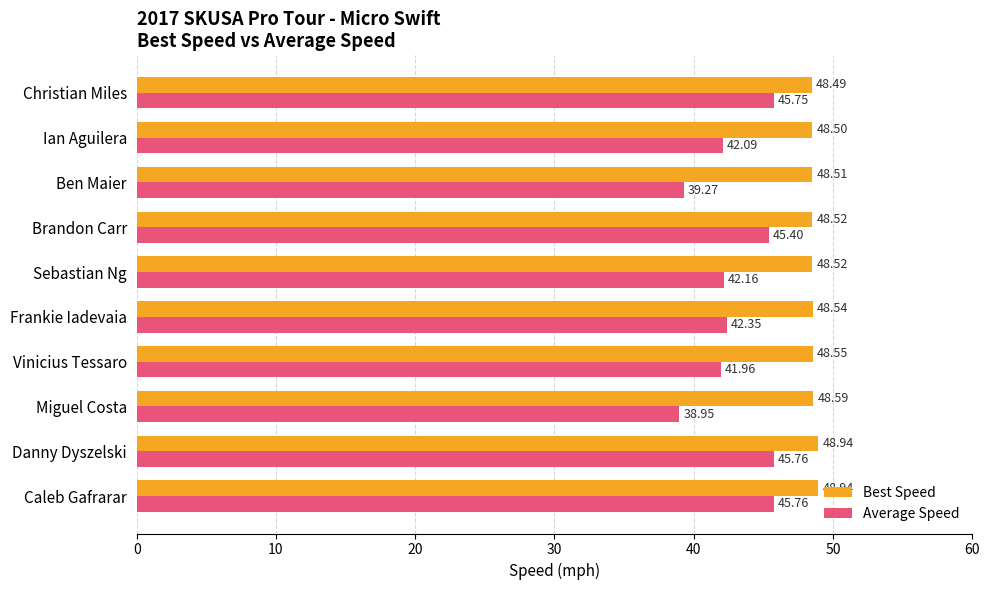

Which series has the largest total across all categories?

Best Speed